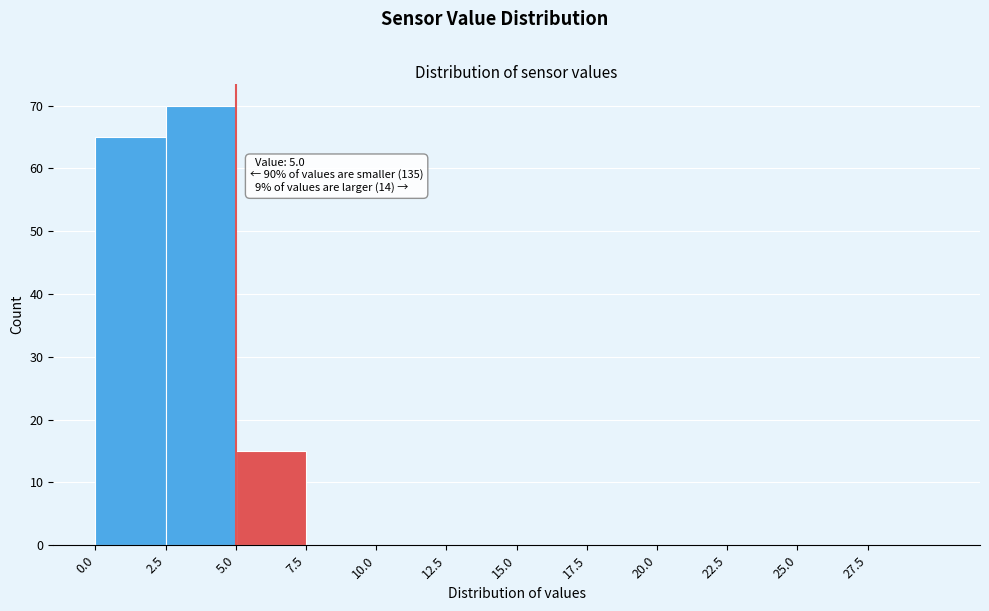

Over which range of the x-axis is the bar tallest?

2.5 to 5.0